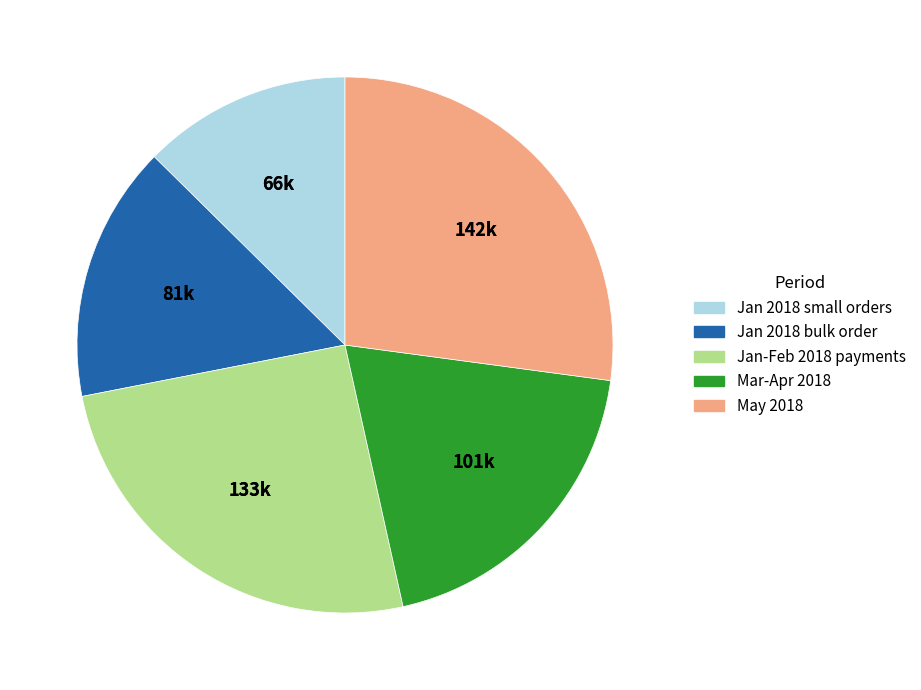

Does any single category account for the majority?

No